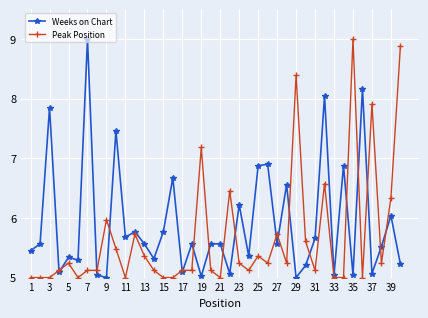

What is the difference between the maximum and minimum values in the Weeks on Chart series?

4.0